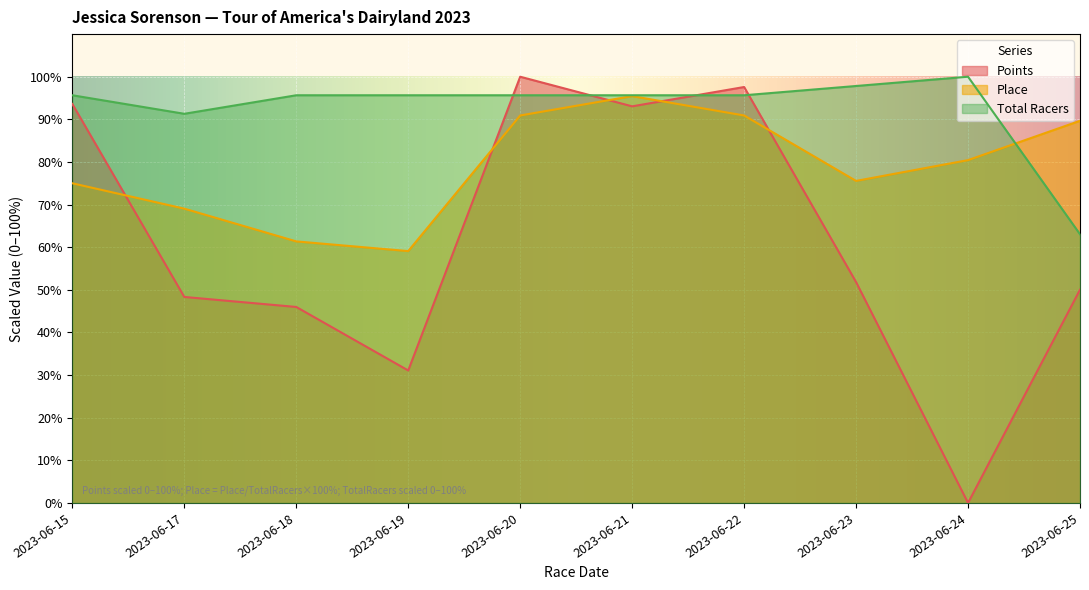

Which series has the largest range (max minus min)?

Points